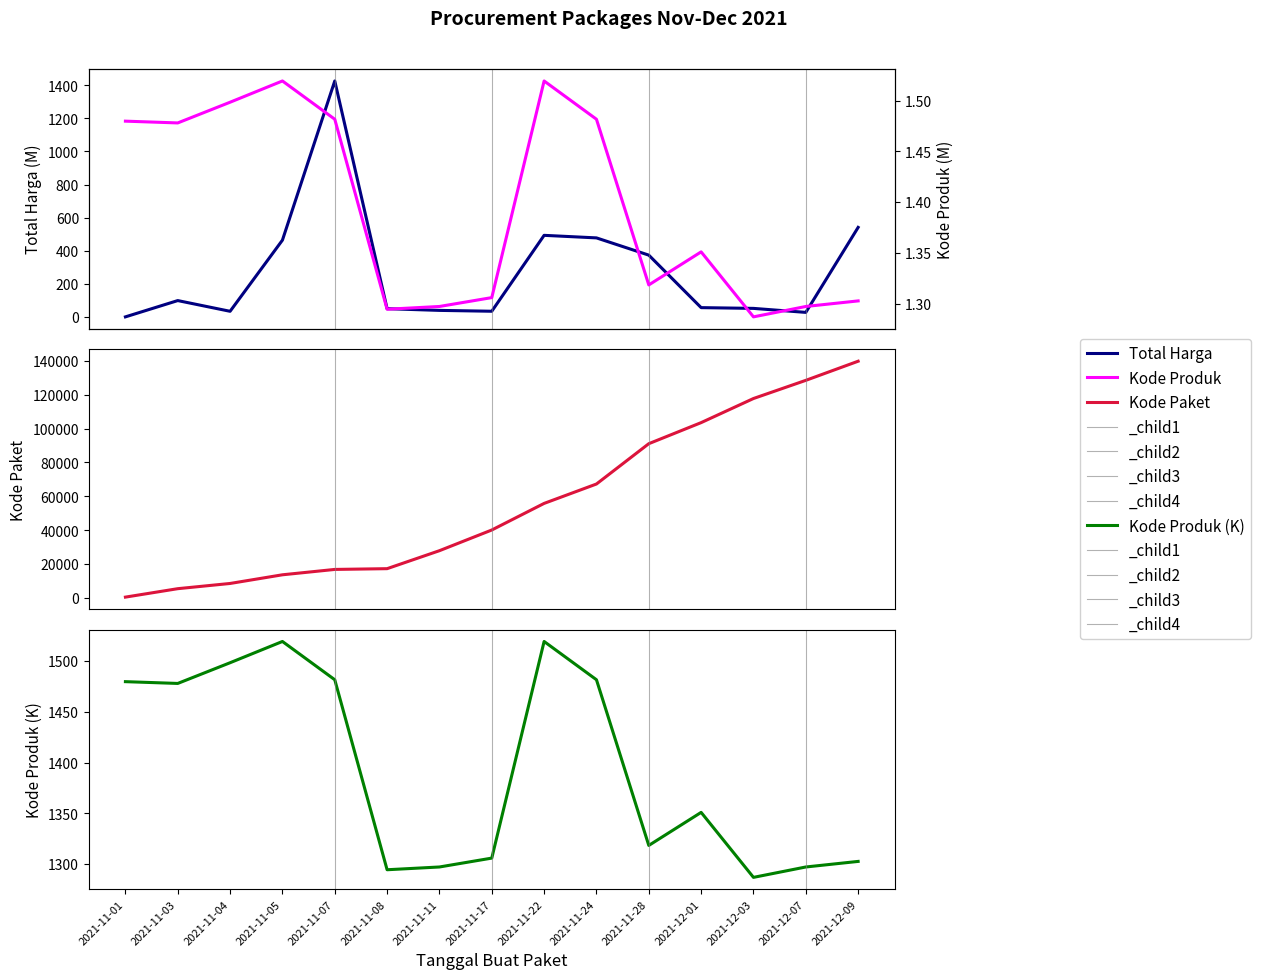

What is the spread (max minus min) of values at 2021-11-28?

91099.7